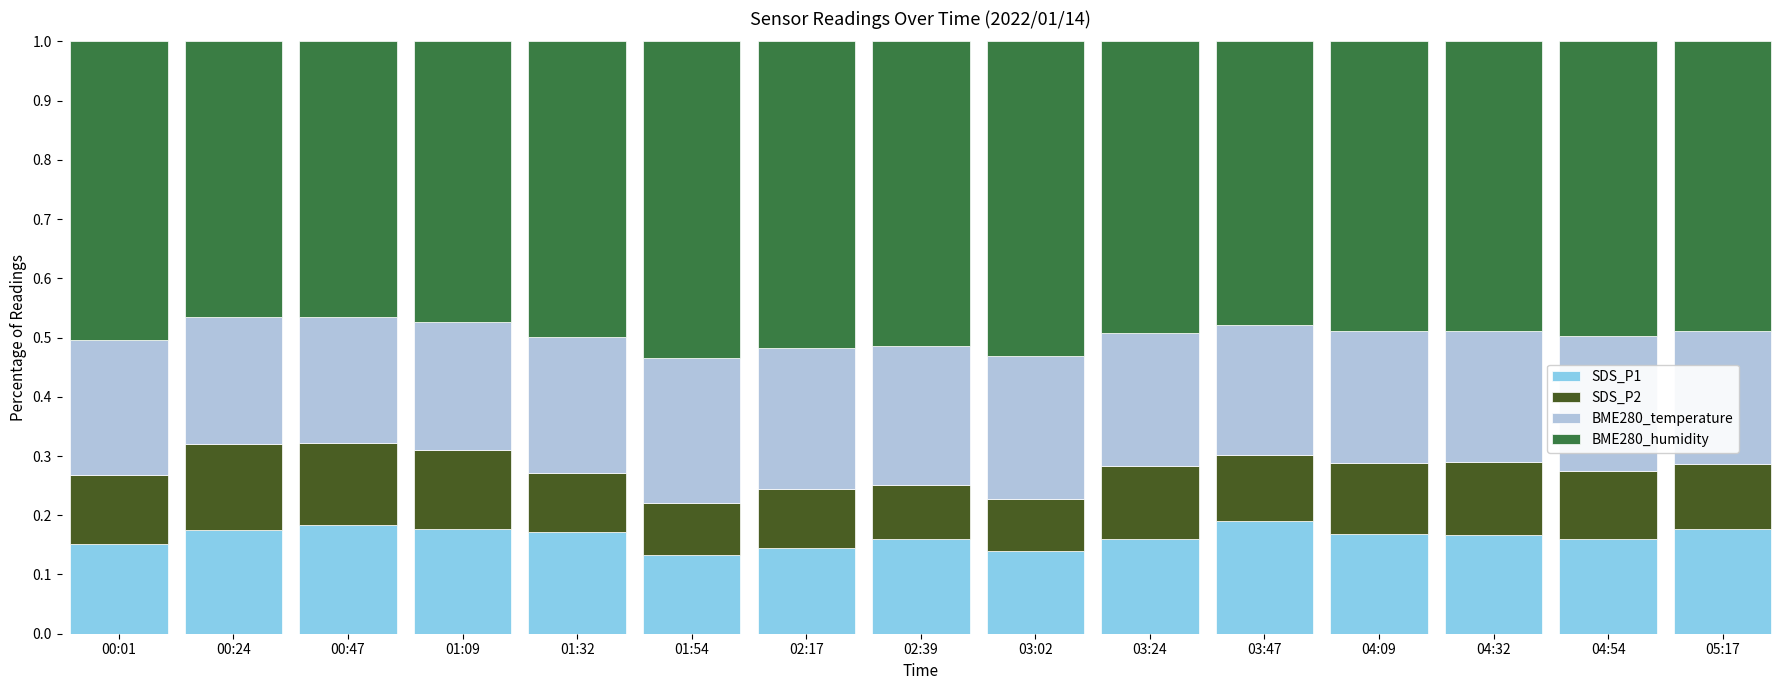

Count the SDS_P1 values in the range 0 to 1.

15